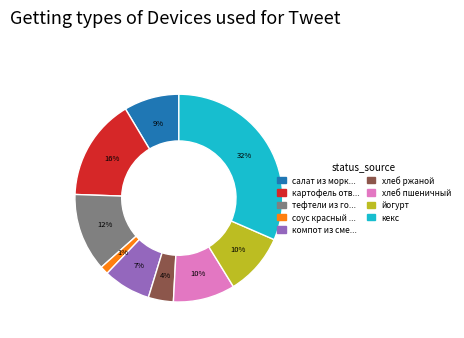

To the nearest percent, what is the average slice percentage?

11%